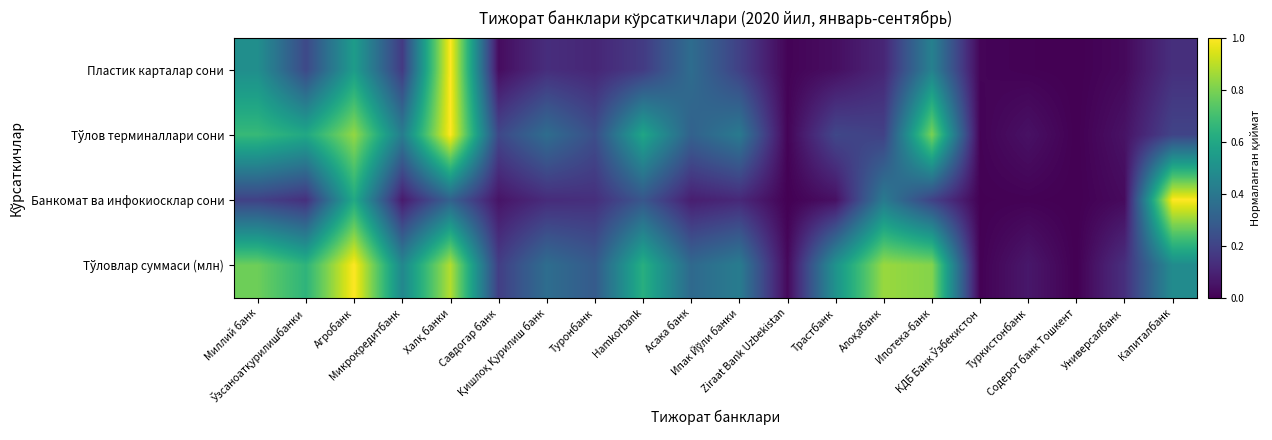

At Туркистонбанк, list the series in order from largest to smallest.

Тўловлар суммаси (млн), Тўлов терминаллари сони, Банкомат ва инфокиосклар сони, Пластик карталар сони